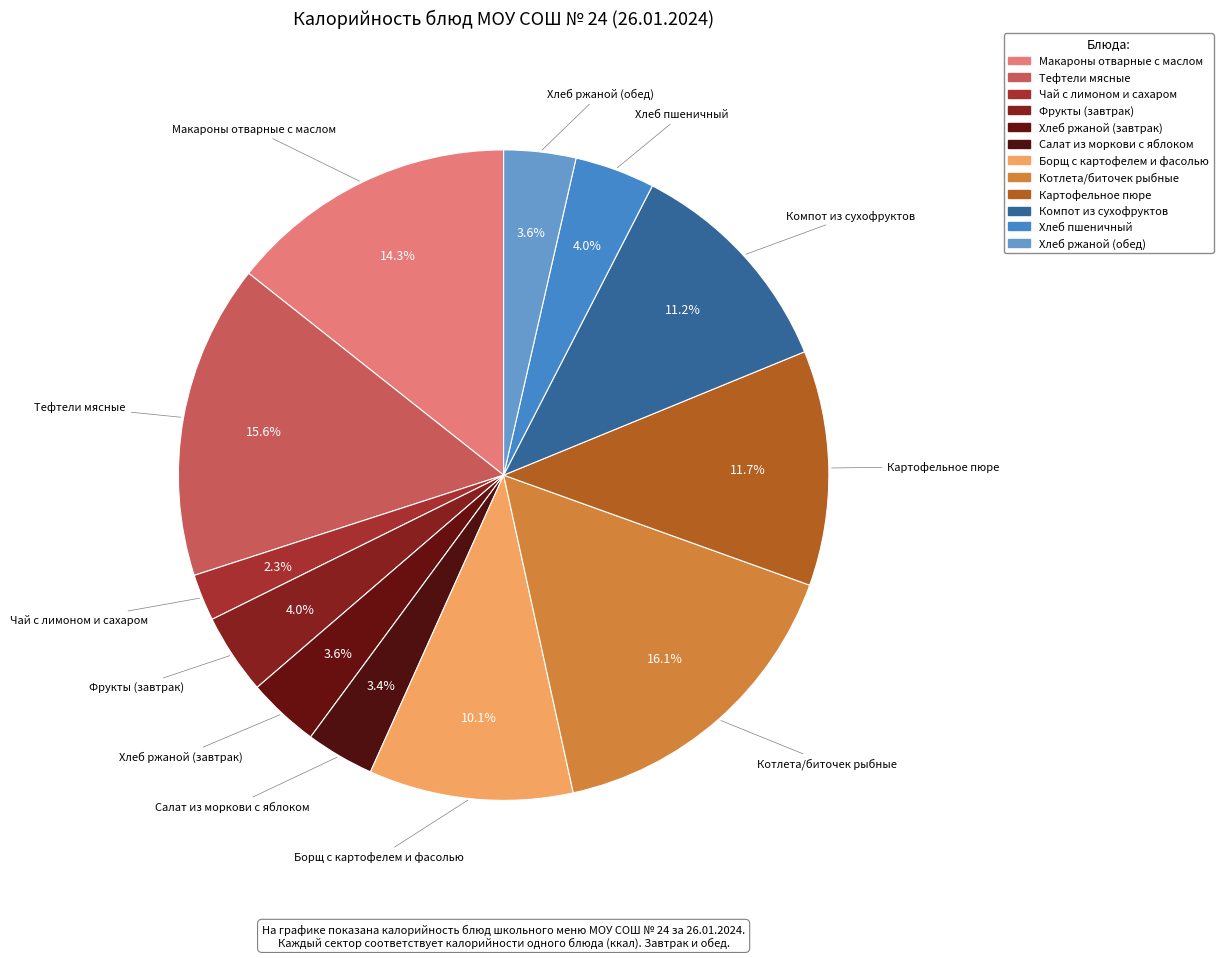

Does Борщ с картофелем и фасолью account for over 50% of the chart?

No